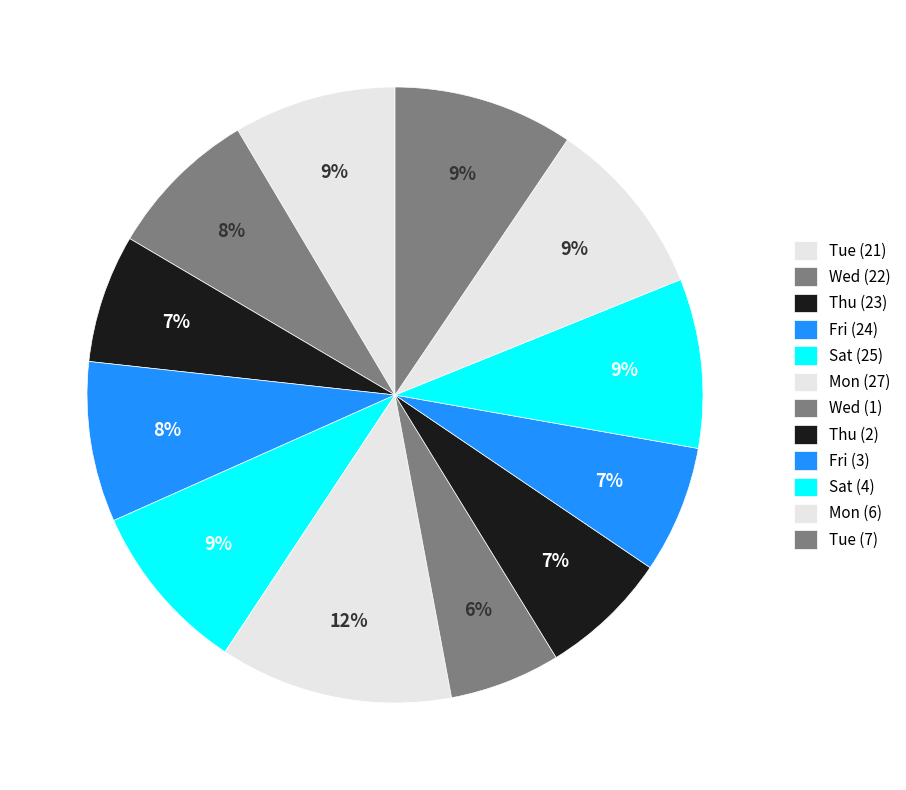

What is the largest slice in the pie chart?

Mon (27)